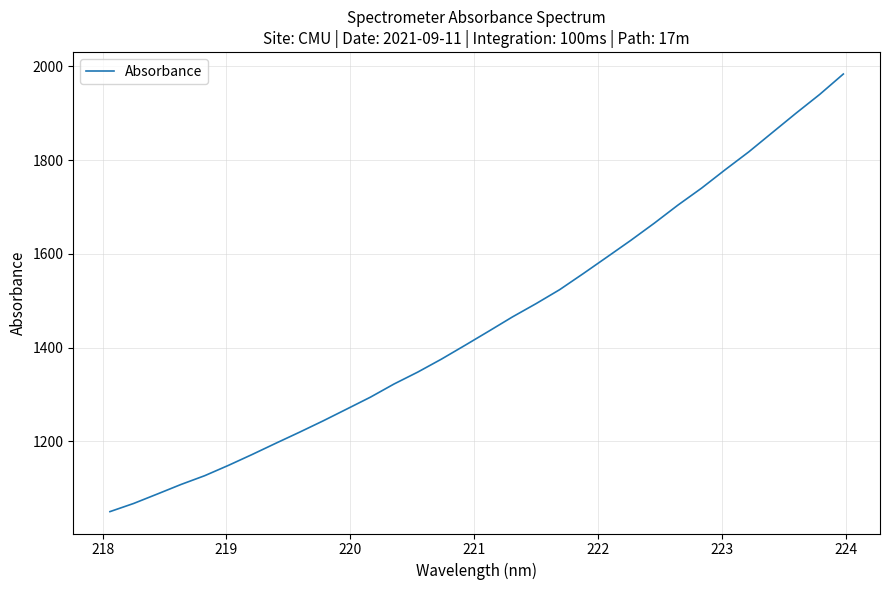

What is the difference between the maximum and minimum values?

933.4